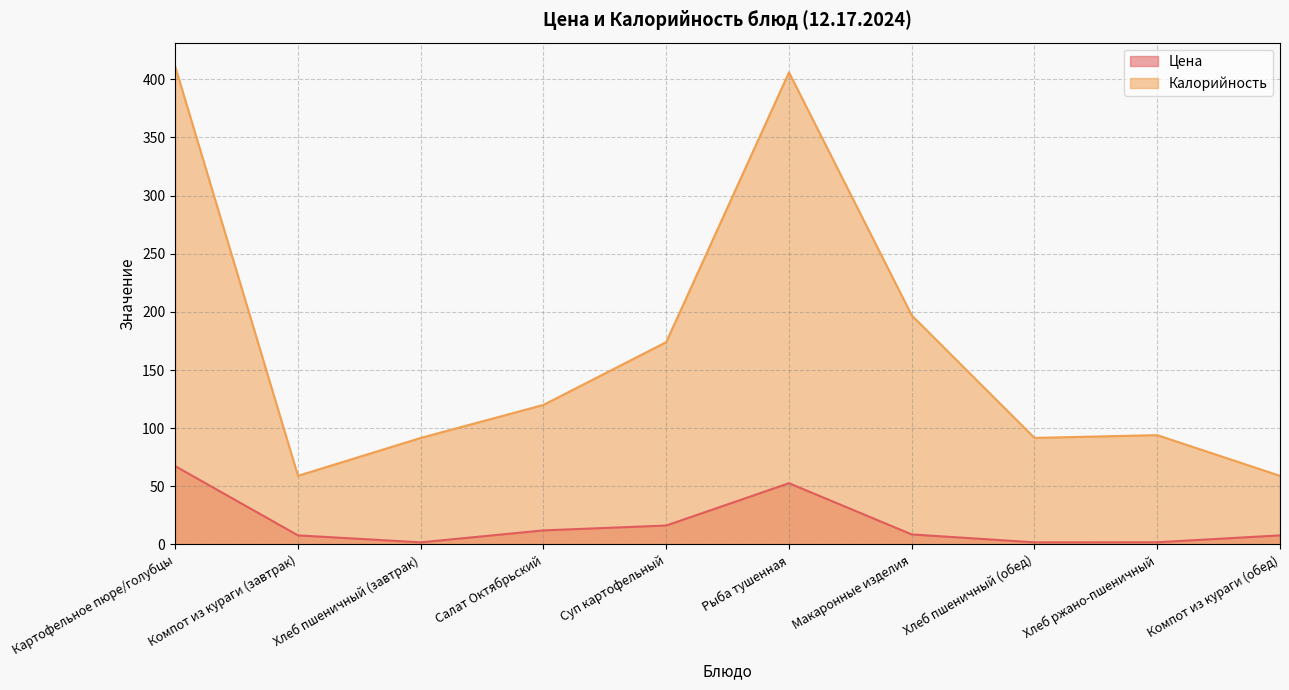

Reading left to right, list all the values displayed in this chart.

Цена: 67.3	7.8	1.8	12.1	16.3	52.7	8.6	1.8	1.9	7.8
Калорийность: 411.0	59.0	91.6	120.0	174.0	406.0	197.0	91.6	94.0	59.0